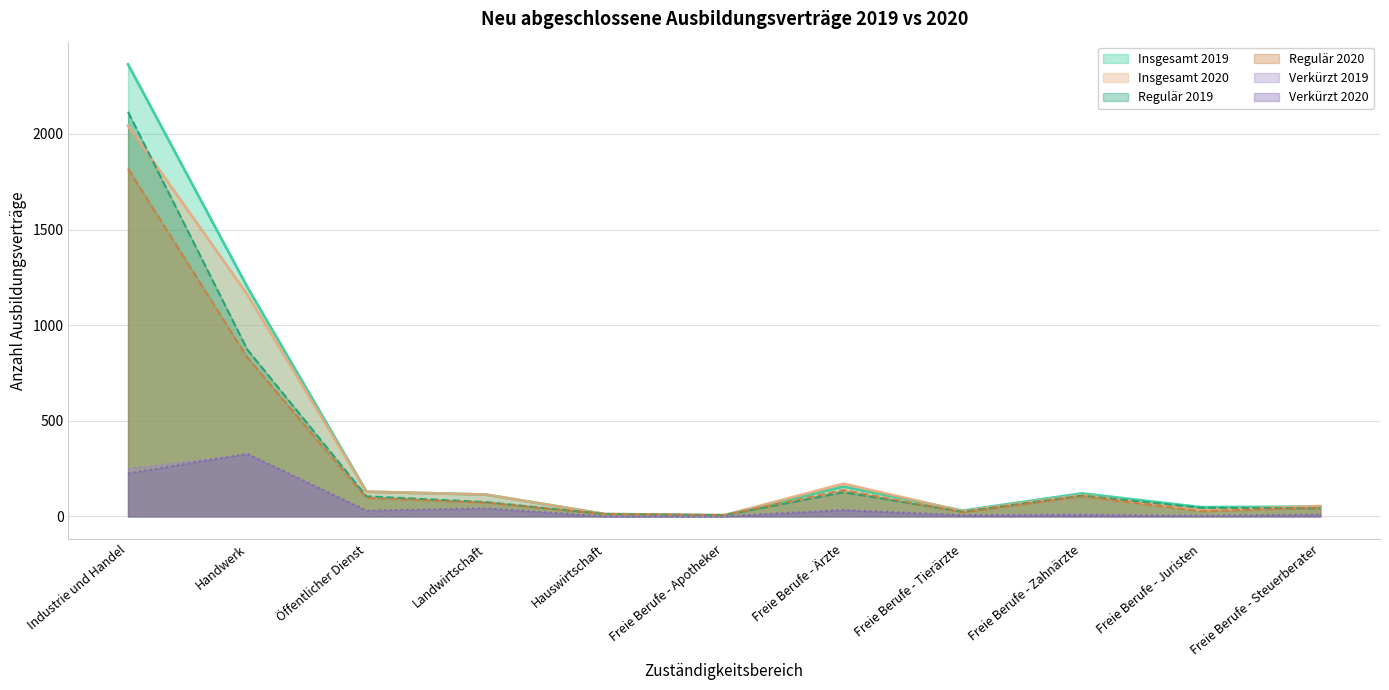

Is it true that Regulär 2019 equals 42 at Freie Berufe - Steuerberater?

True